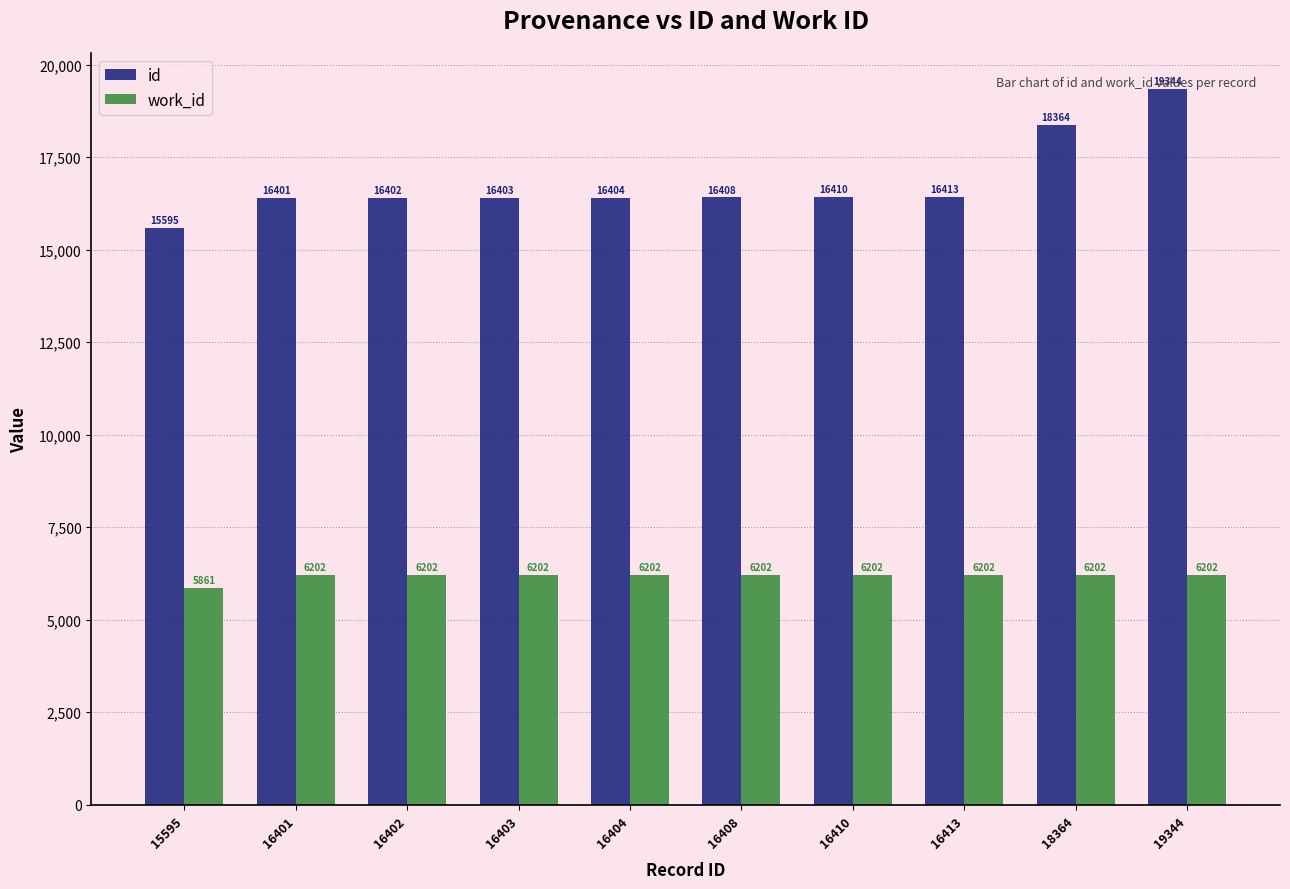

How many bars are there in each group?

2